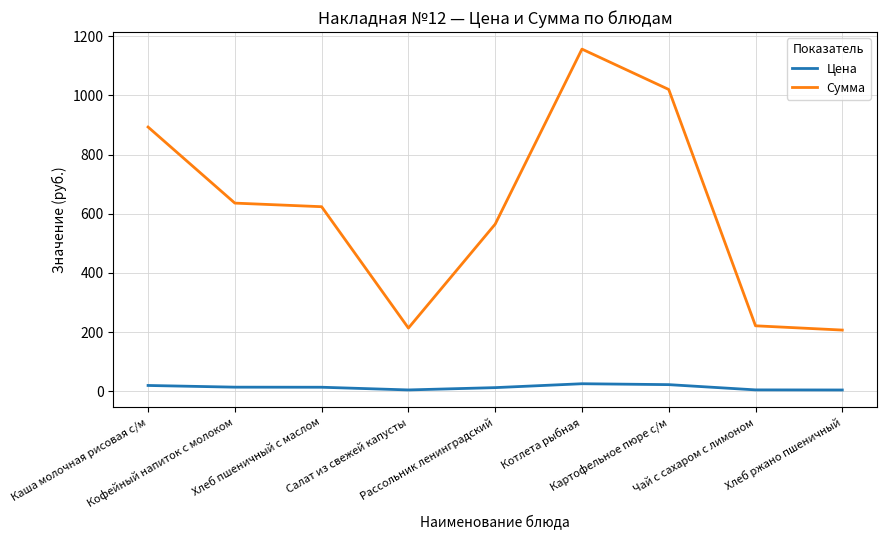

At which category is the sum across all series the highest?

Котлета рыбная